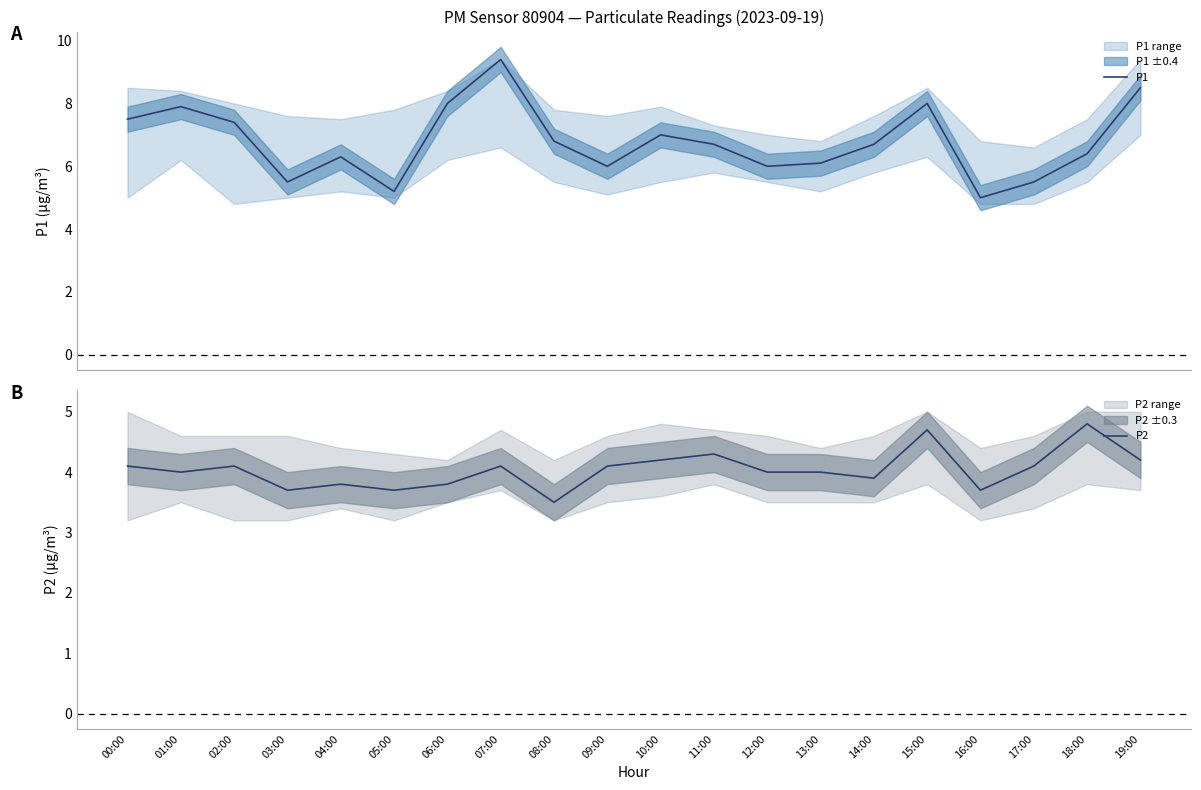

What is the value of the P1 point at the 9th from the left?

6.8